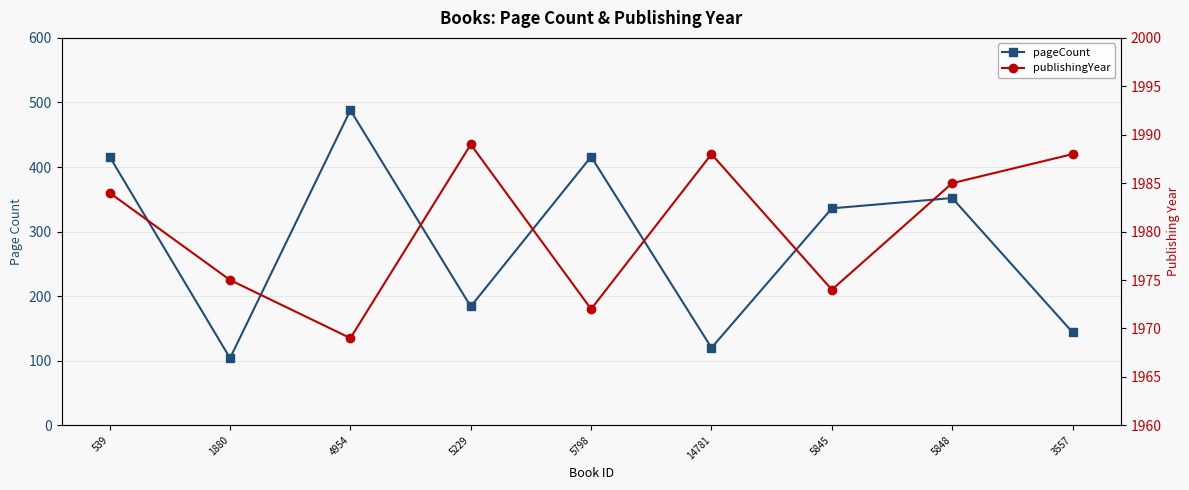

Read the pageCount value at 3557, to the nearest 5.

145